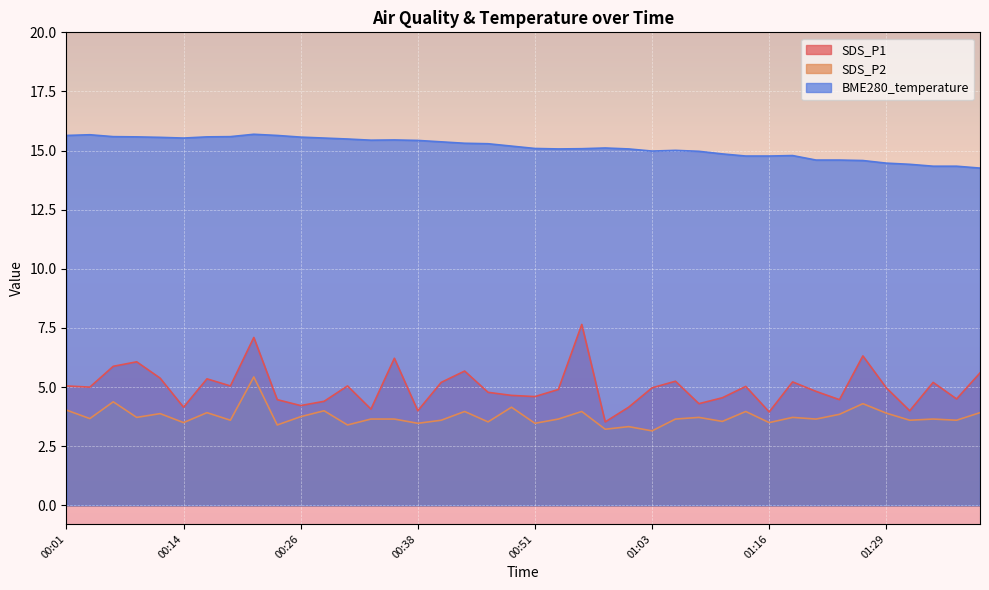

Which series changed the most between 01:32 and 01:39?

SDS_P1